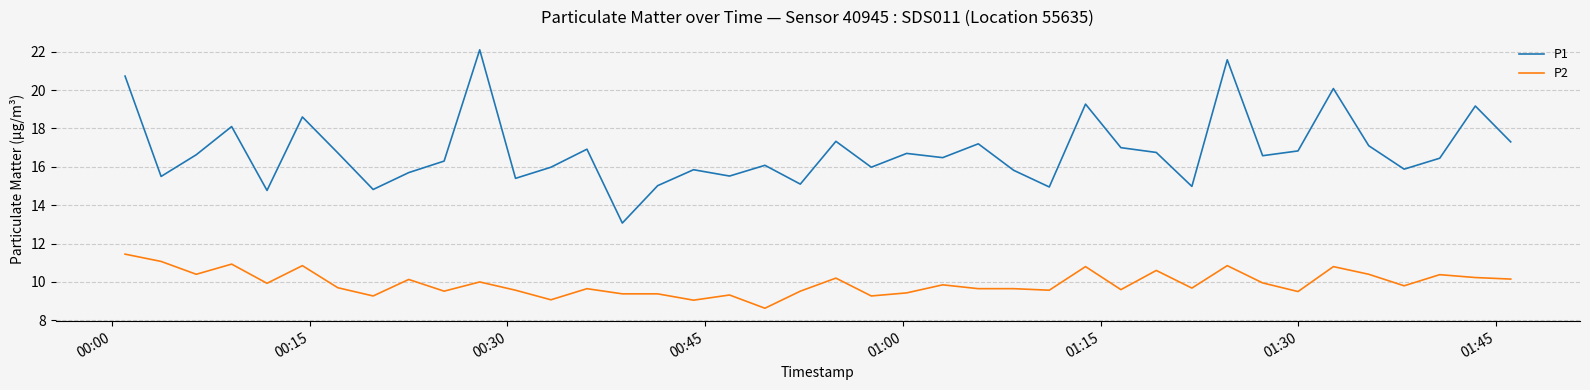

Which series has the largest total across all categories?

P1